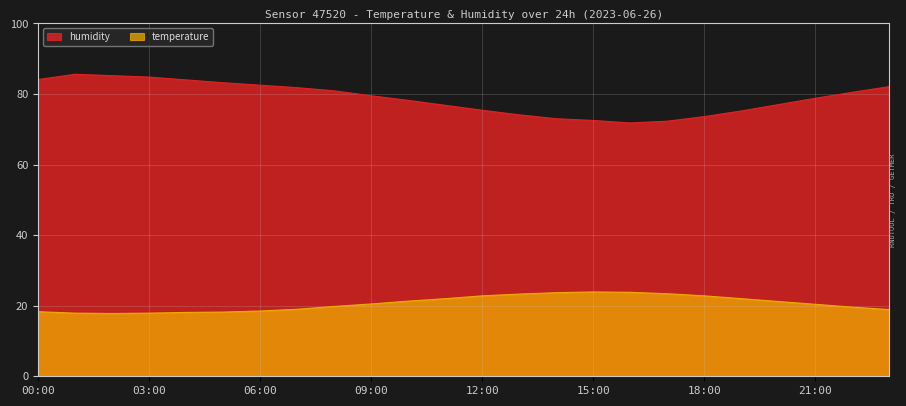

True or false: temperature and humidity intersect in this chart.

False